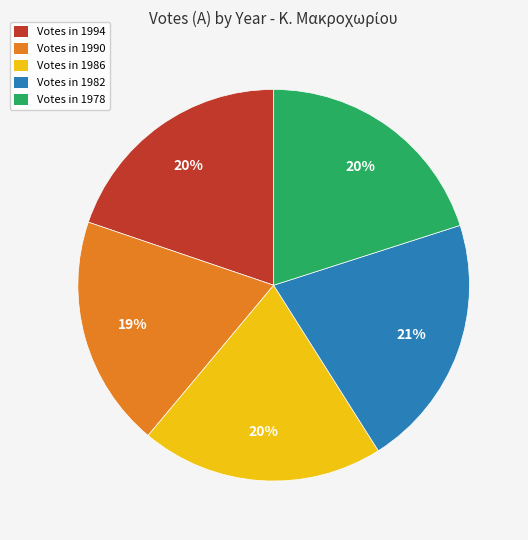

What is the largest slice in the pie chart?

Votes in 1982